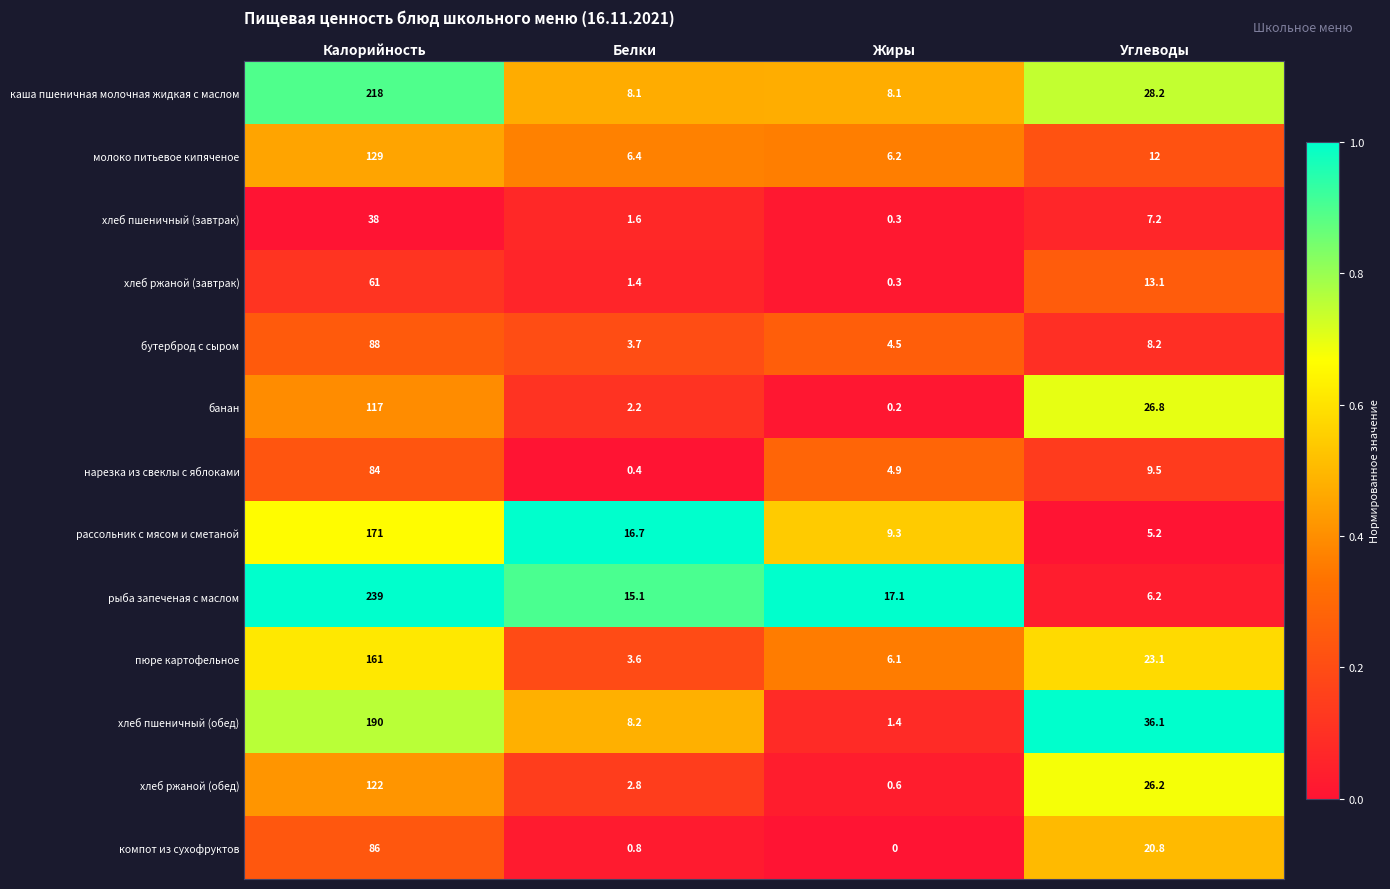

Which category has the highest value across all series?

Калорийность